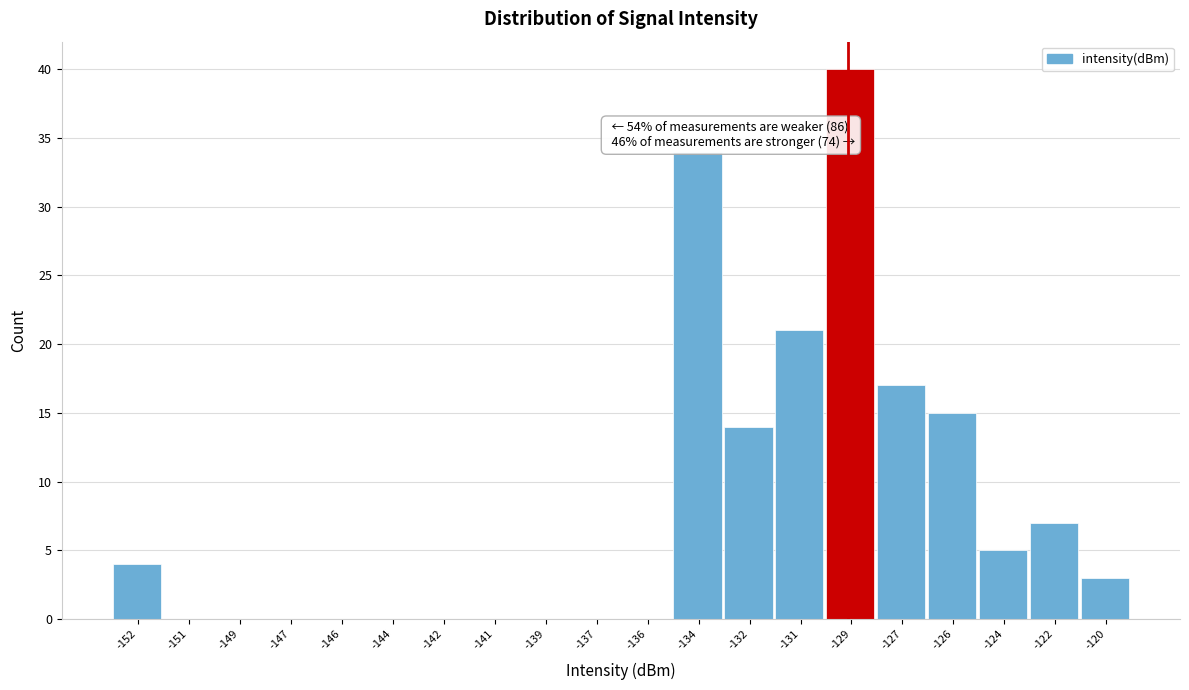

Reading right to left, what are all the values shown in this chart?

-120=3	-122=7	-124=5	-126=15	-127=17	-129=40	-131=21	-132=14	-134=34	-136=0	-137=0	-139=0	-141=0	-142=0	-144=0	-146=0	-147=0	-149=0	-151=0	-152=4